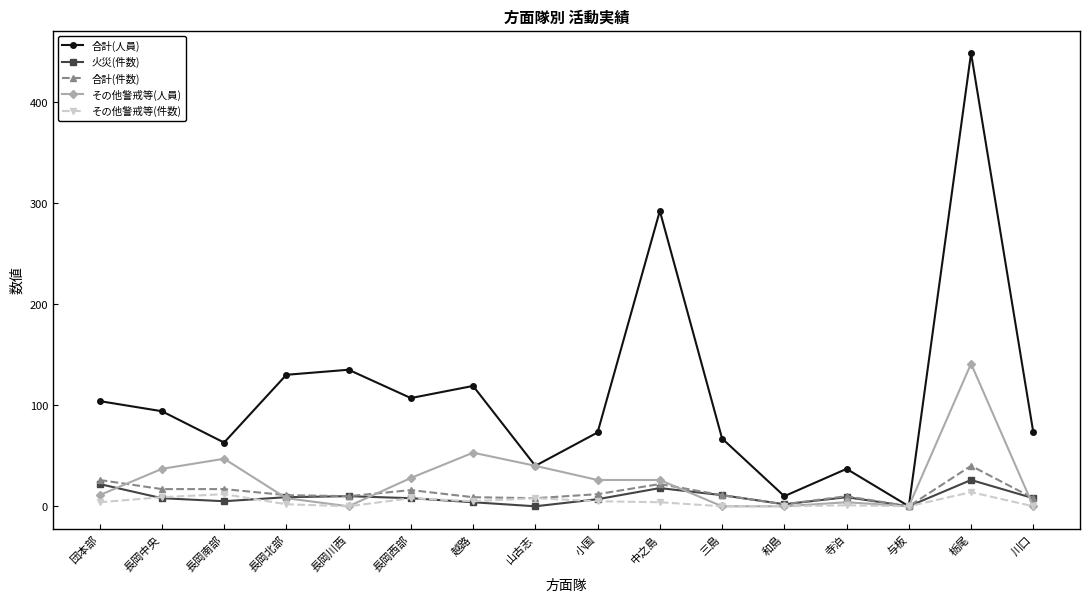

Which series has the largest range (max minus min)?

合計(人員)